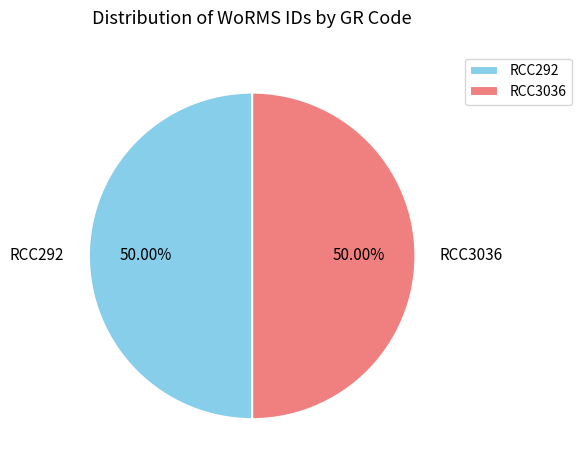

To the nearest percent, what percentage of the pie is RCC292?

50%